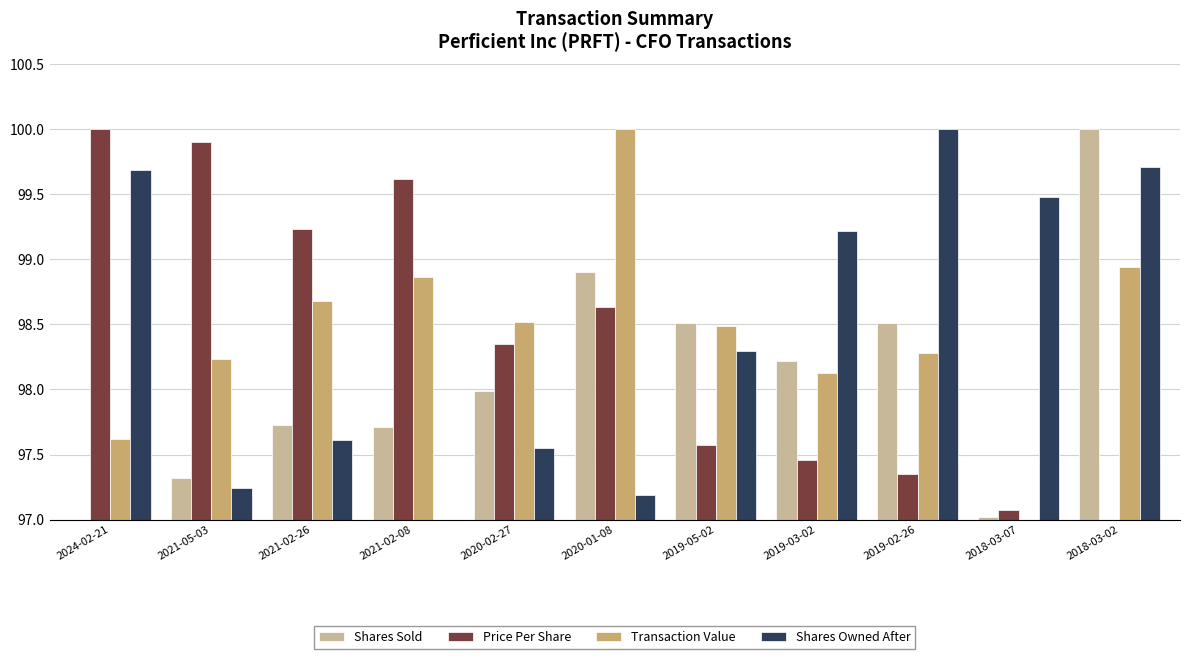

What position from the right is 2019-05-02?

5